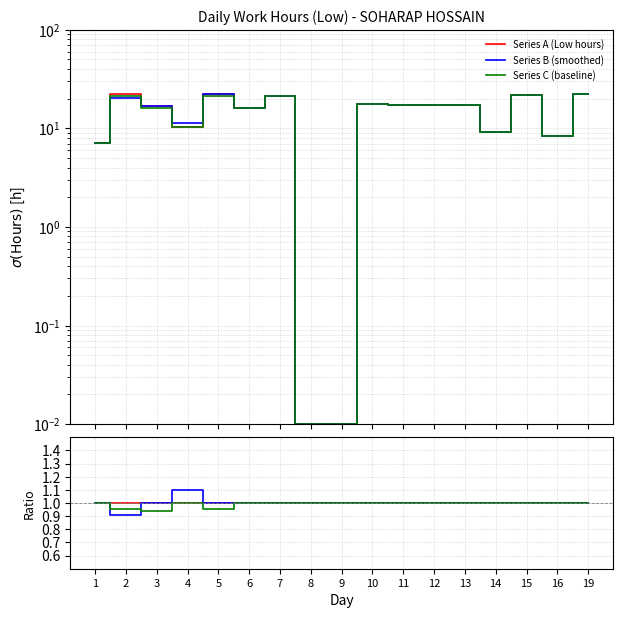

List the series in order of their peak value, highest first.

Series B (smoothed), Series A (Low hours), Series C (baseline)